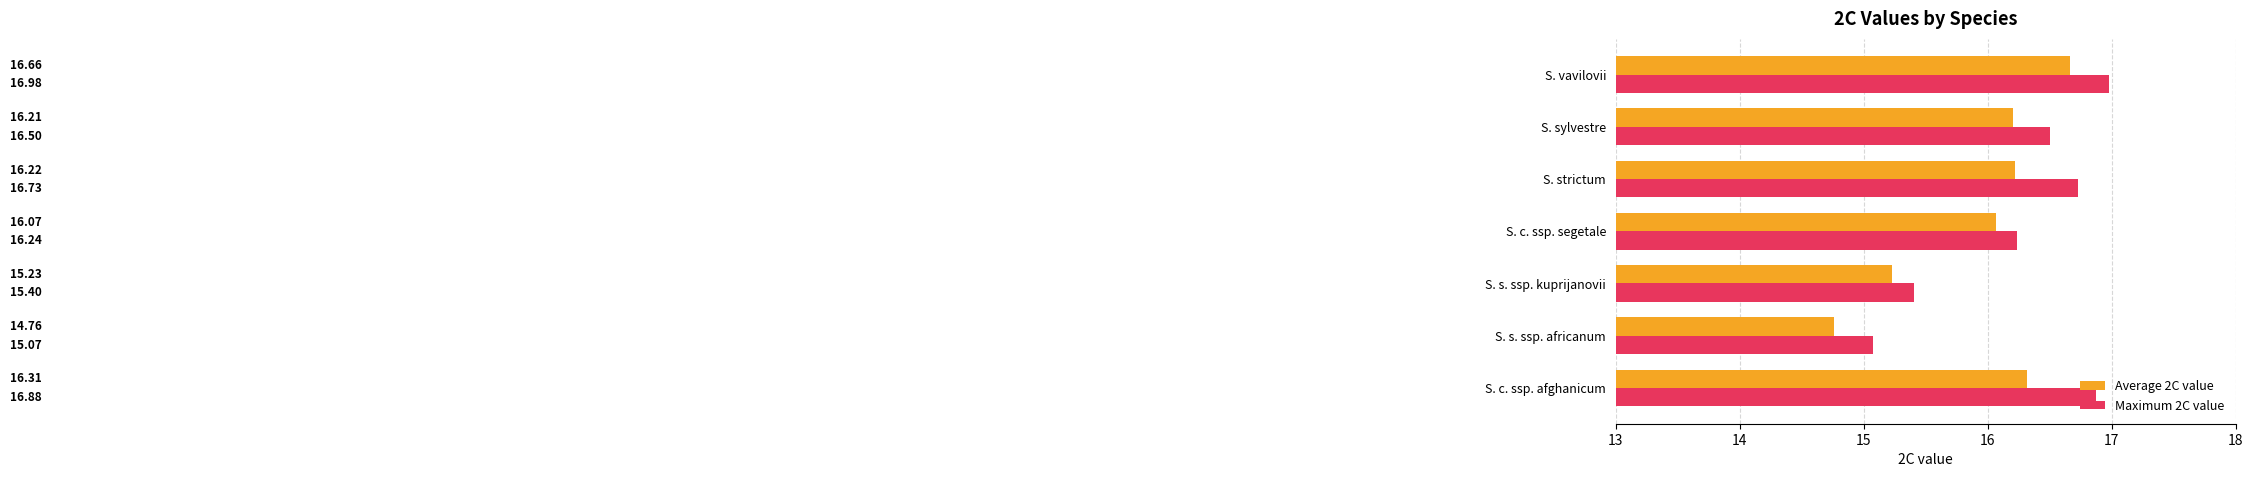

What is the average value of the Maximum 2C value series?

16.3